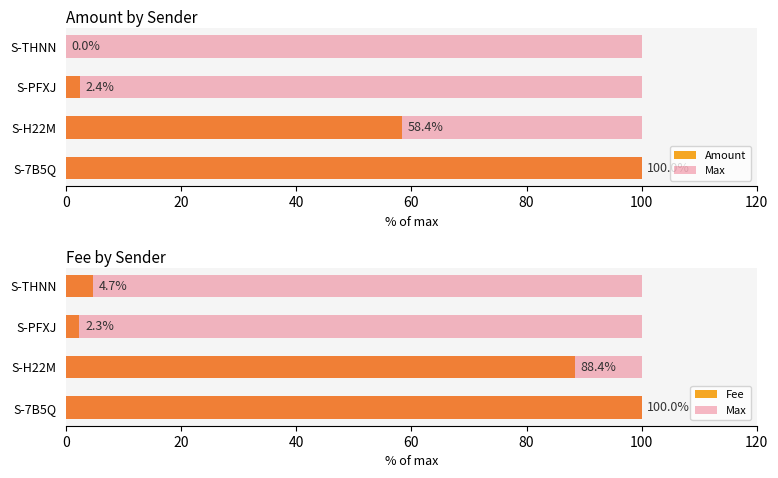

Which series has the widest spread of values?

Amount